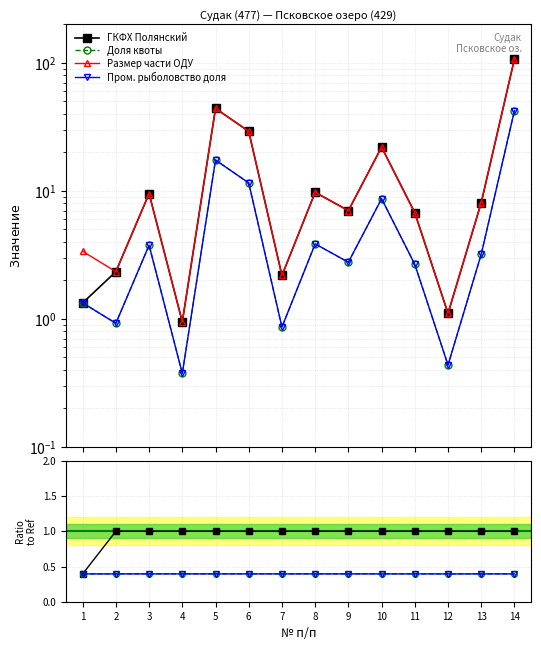

How many lines are shown in the chart?

4